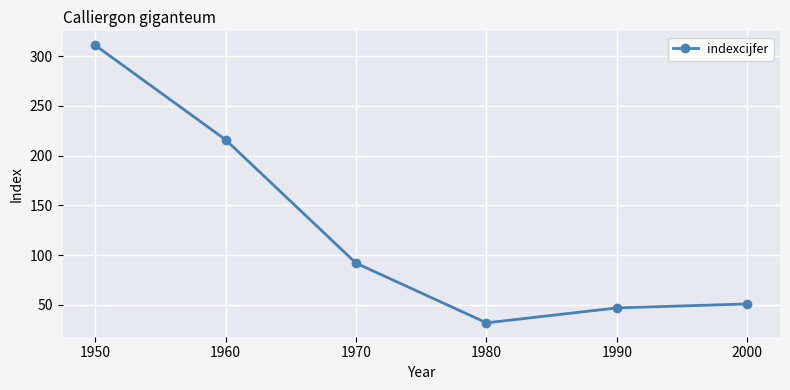

How many lines are shown in the chart?

1